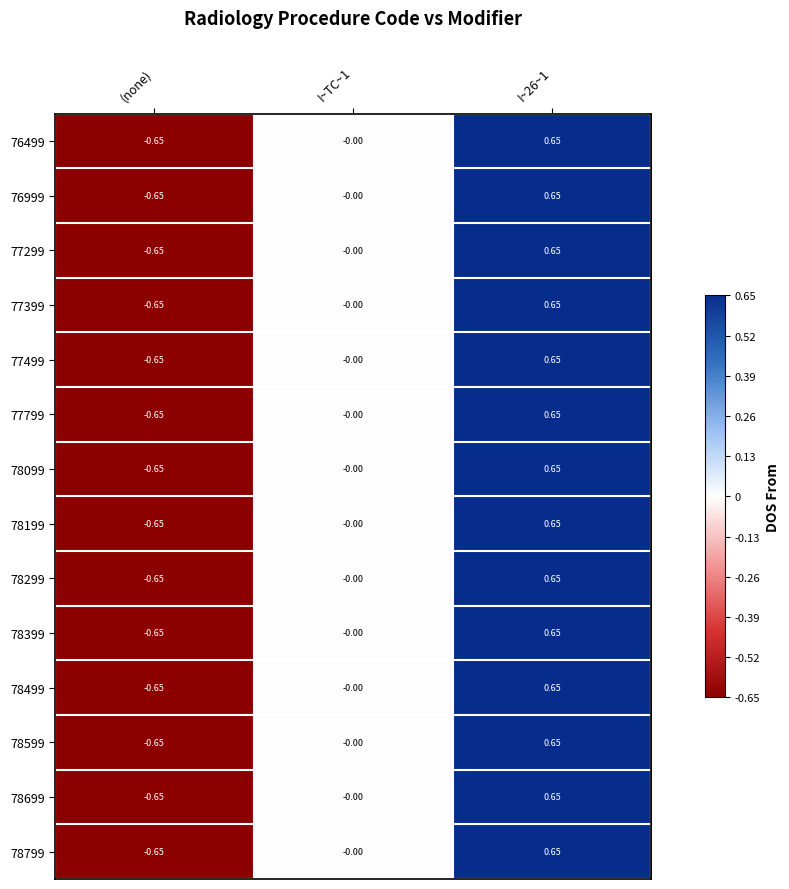

Is the value of 78299 at I~TC~1 greater than the value of 78099 at I~26~1?

No